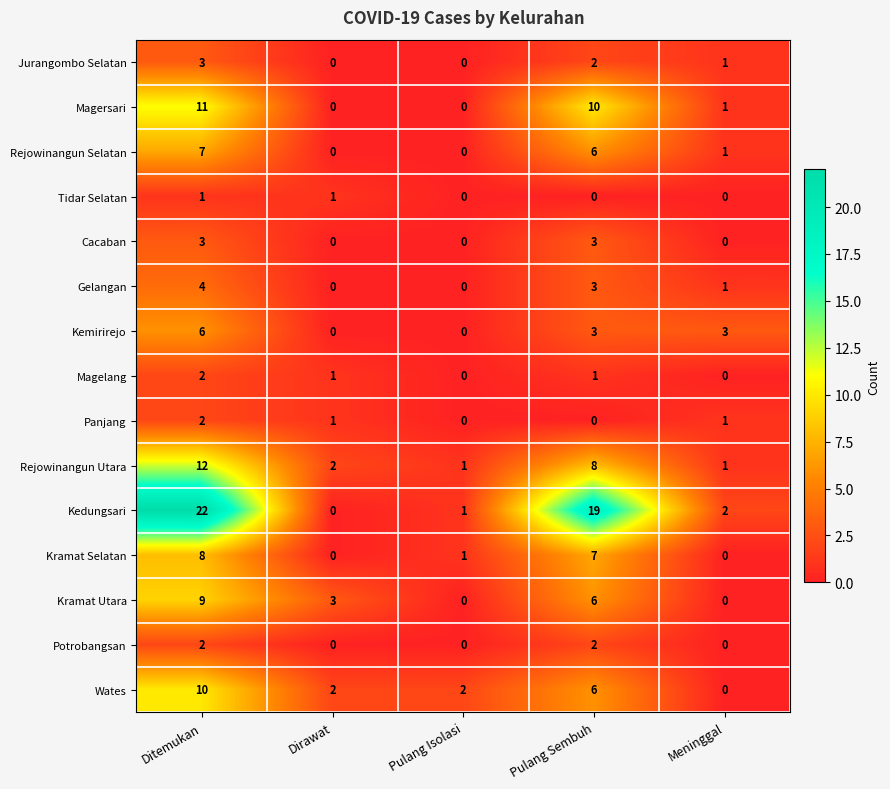

Which series has the largest total across all categories?

Kedungsari